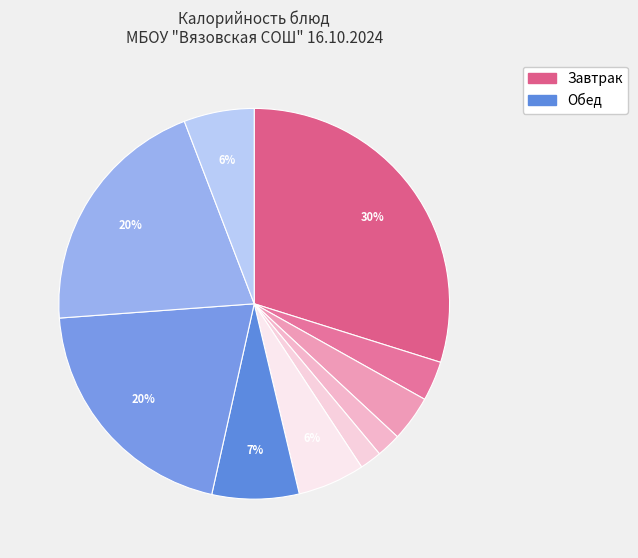

Count the number of slices in the pie.

10